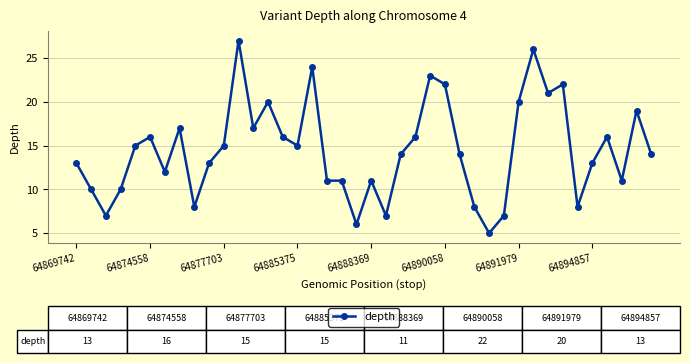

True or false: there are more than 1 points higher than both neighbors.

True